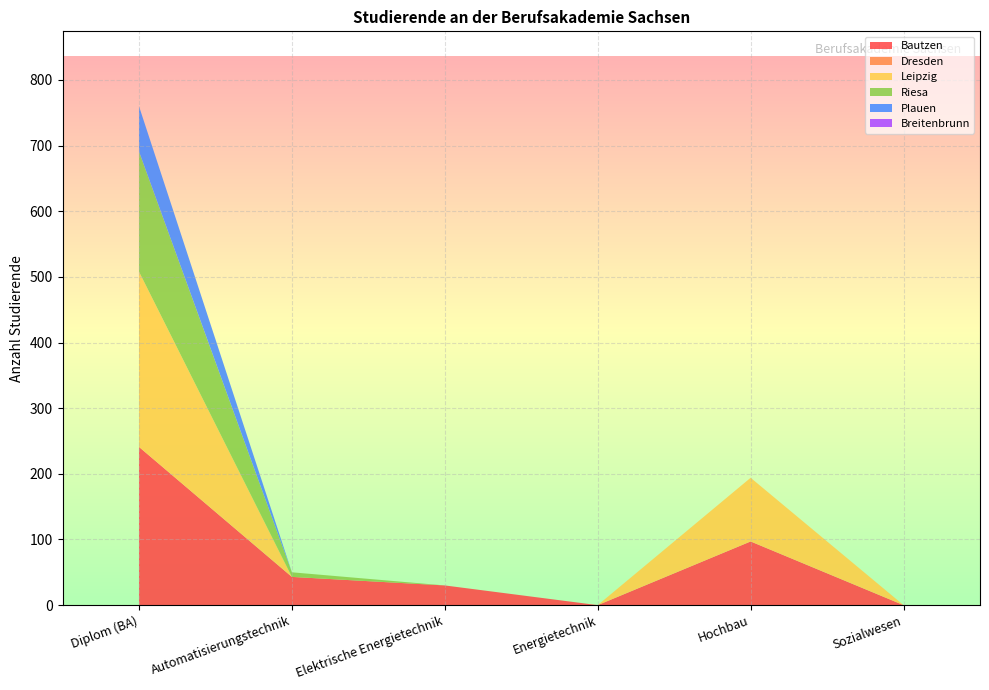

Reading left to right, extract all data points from this chart.

Bautzen: Diplom (BA)=241	Automatisierungstechnik=43	Elektrische Energietechnik=30	Energietechnik=0	Hochbau=97	Sozialwesen=0
Dresden: Diplom (BA)=0	Automatisierungstechnik=0	Elektrische Energietechnik=0	Energietechnik=0	Hochbau=0	Sozialwesen=0
Leipzig: Diplom (BA)=267	Automatisierungstechnik=0	Elektrische Energietechnik=0	Energietechnik=0	Hochbau=97	Sozialwesen=0
Riesa: Diplom (BA)=183	Automatisierungstechnik=7	Elektrische Energietechnik=0	Energietechnik=0	Hochbau=0	Sozialwesen=0
Plauen: Diplom (BA)=69	Automatisierungstechnik=0	Elektrische Energietechnik=0	Energietechnik=0	Hochbau=0	Sozialwesen=0
Breitenbrunn: Diplom (BA)=0	Automatisierungstechnik=0	Elektrische Energietechnik=0	Energietechnik=0	Hochbau=0	Sozialwesen=0